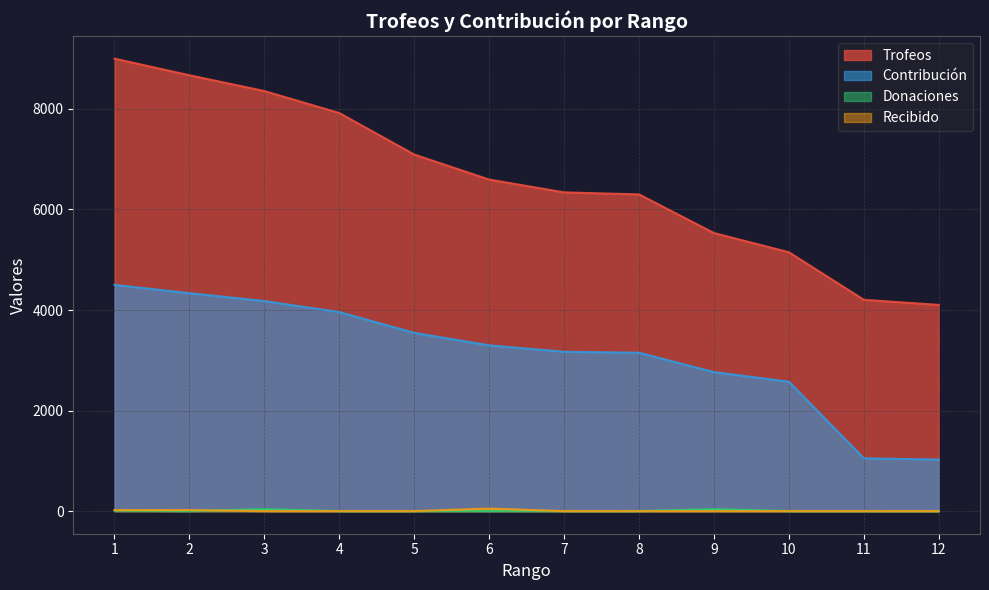

Which series has the widest spread of values?

Trofeos